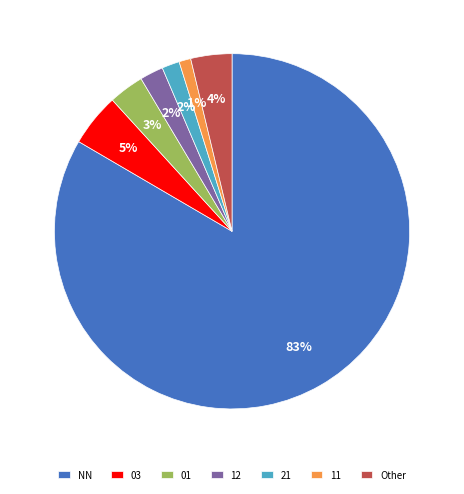

Do 01 and 11 together represent more than half of the pie?

No